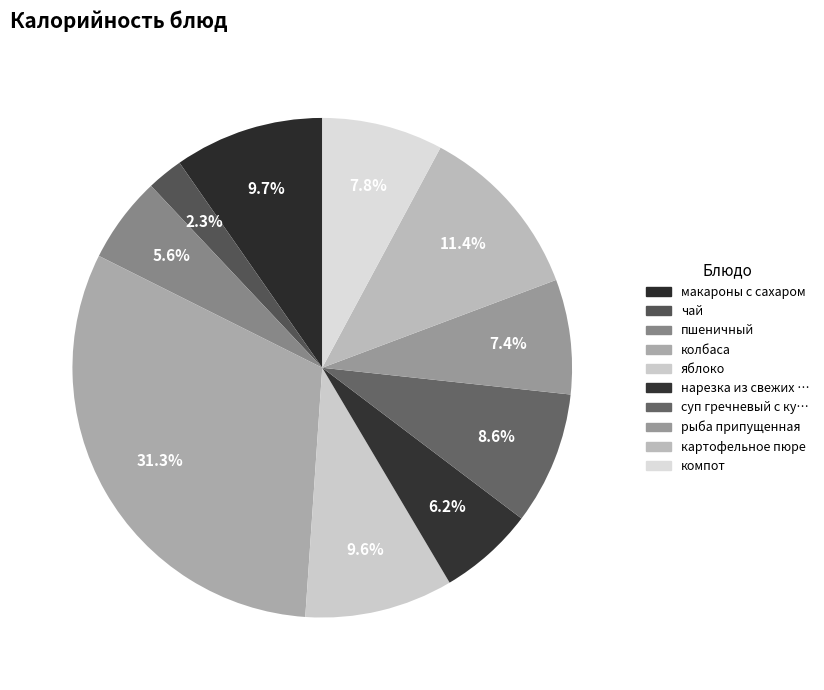

Count the number of slices in the pie.

10